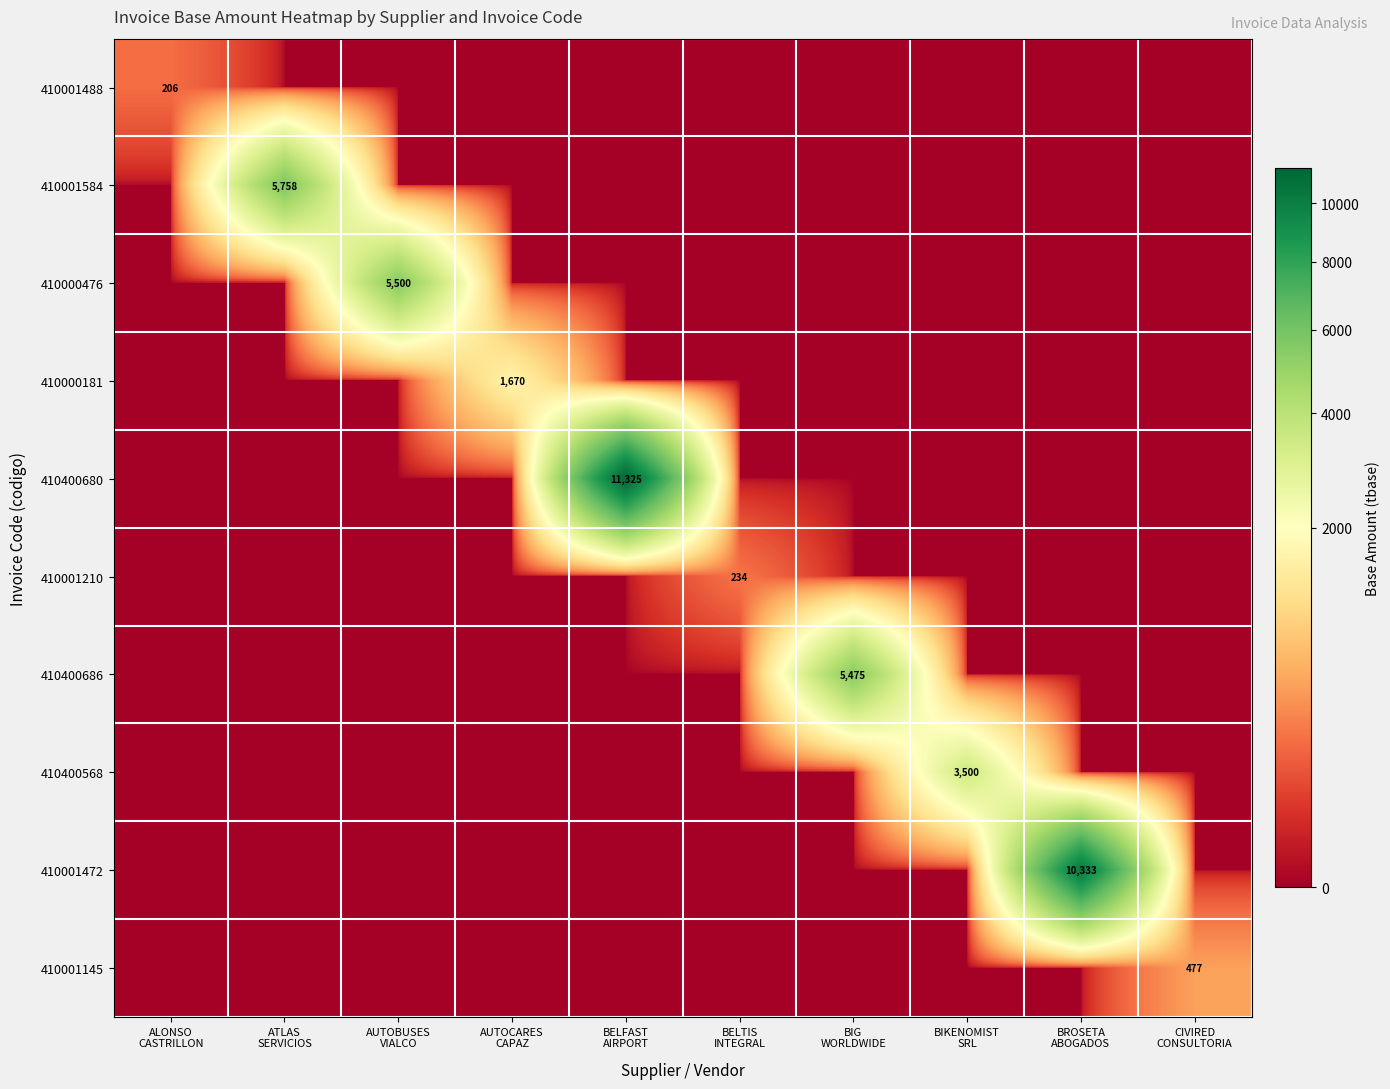

Rank the categories by 410400680 value from highest to lowest.

BELFAST AIRPORT, ALONSO CASTRILLON, ATLAS SERVICIOS, AUTOBUSES VIALCO, AUTOCARES CAPAZ, BELTIS INTEGRAL, BIG WORLDWIDE, BIKENOMIST SRL, BROSETA ABOGADOS, CIVIRED CONSULTORIA